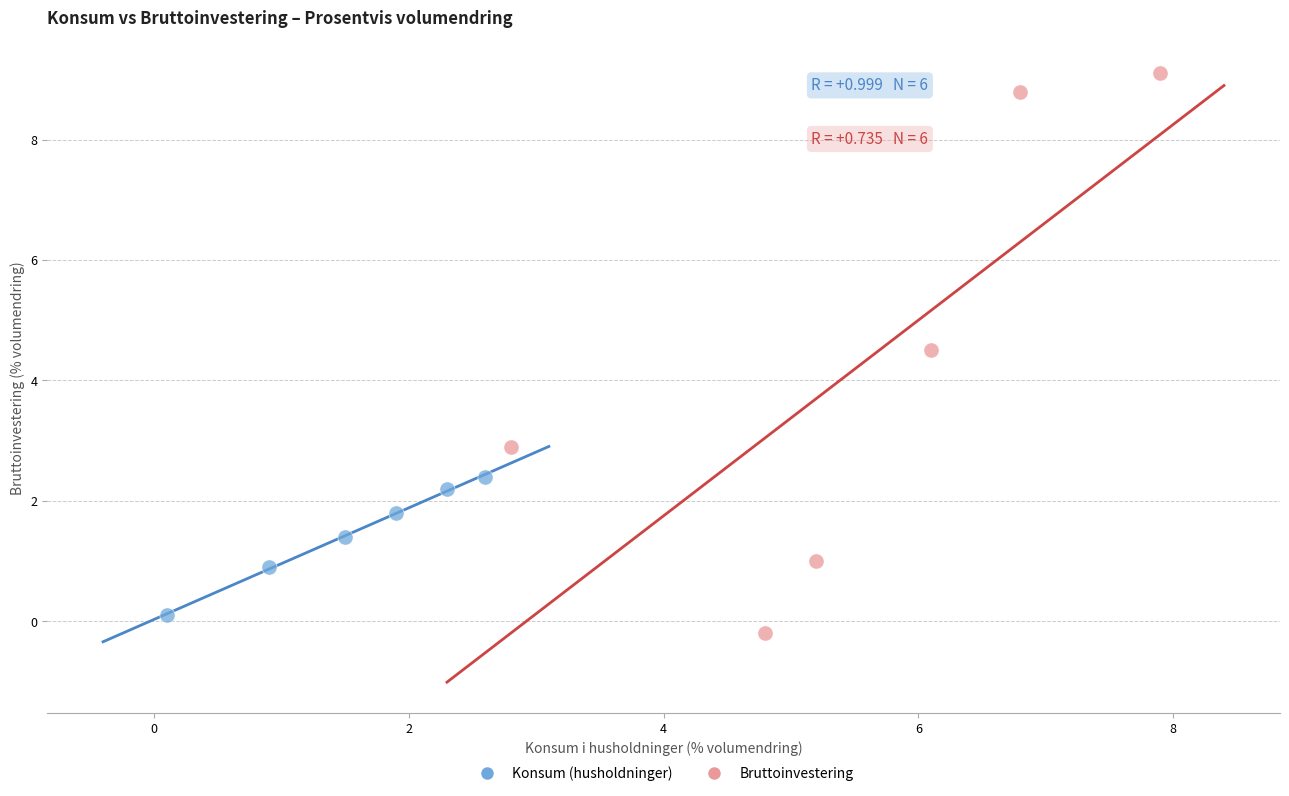

What are all the series names shown in the legend?

Konsum (husholdninger), Bruttoinvestering